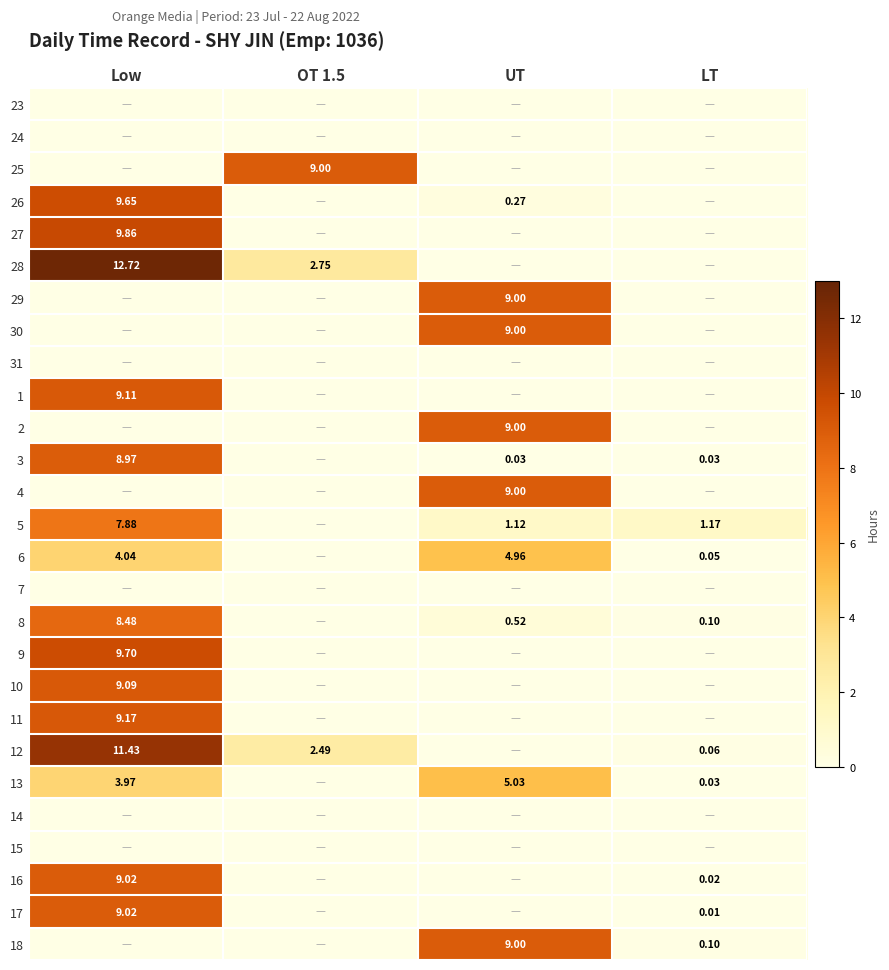

Is the value of 3 at LT greater than the value of 8 at UT?

No